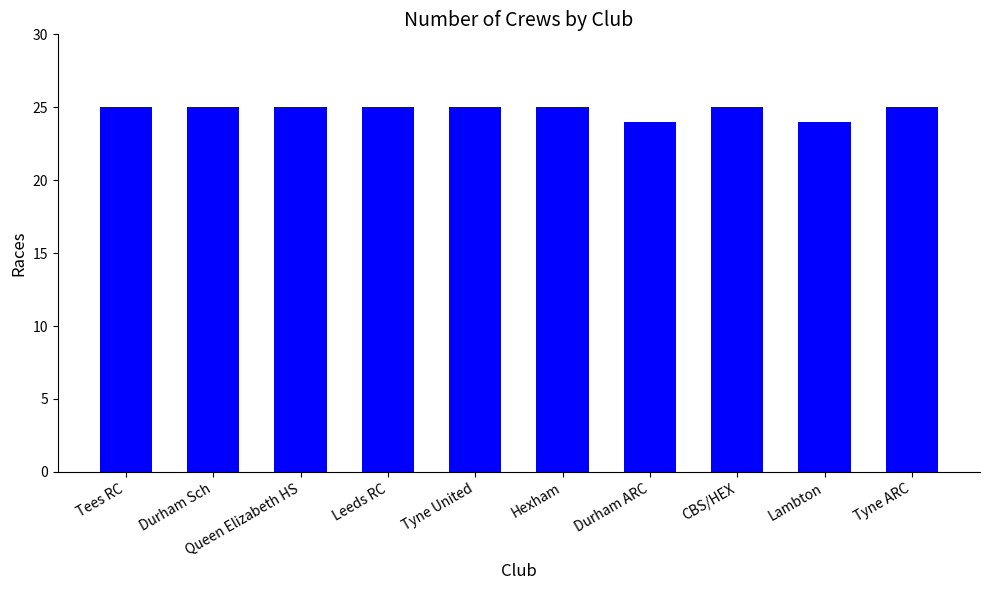

Count the values in the range 25 to 26.

8